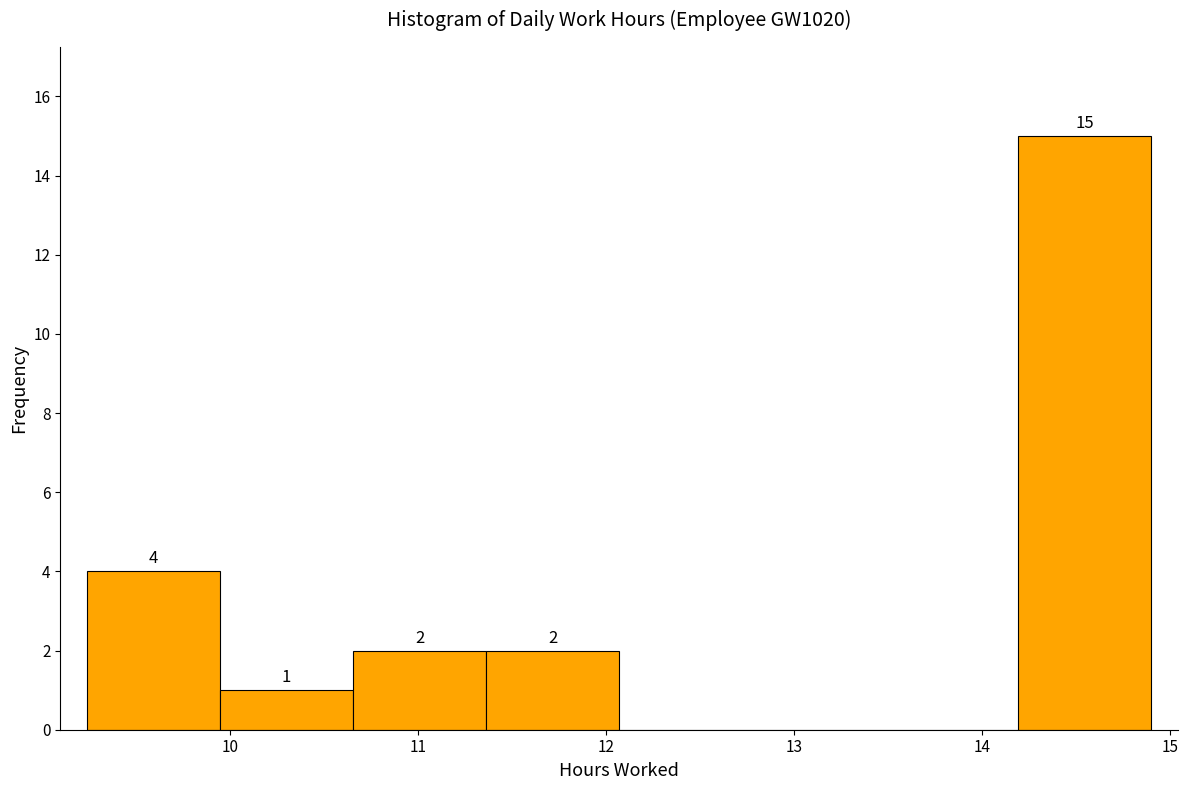

Over which range of the x-axis is the bar tallest?

14.2 to 14.9